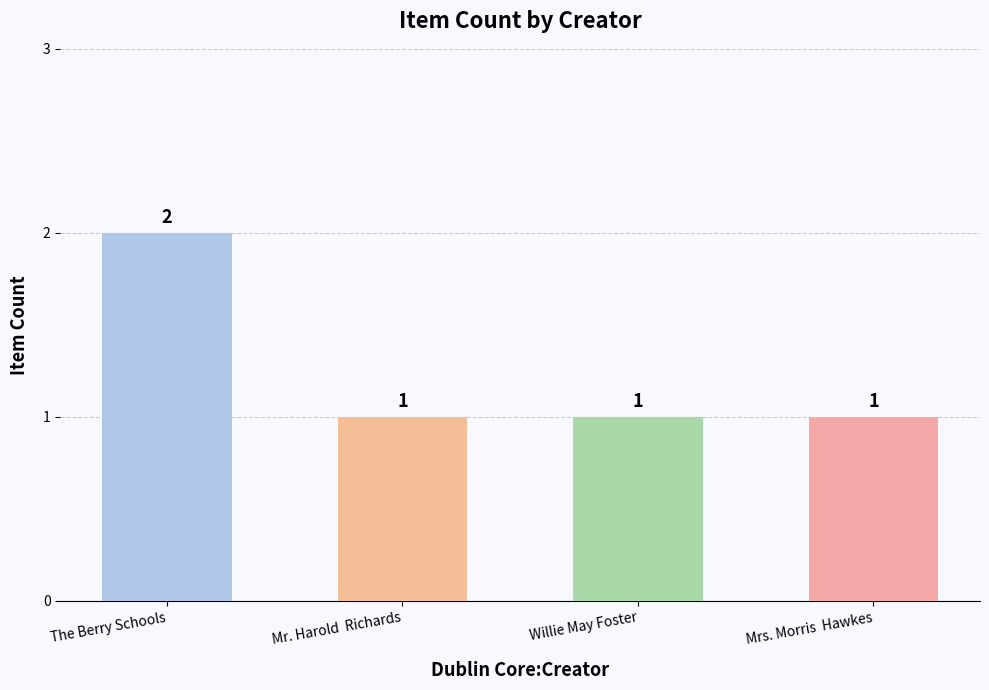

The chart shows a value of 1 at Willie May Foster. True or false?

True